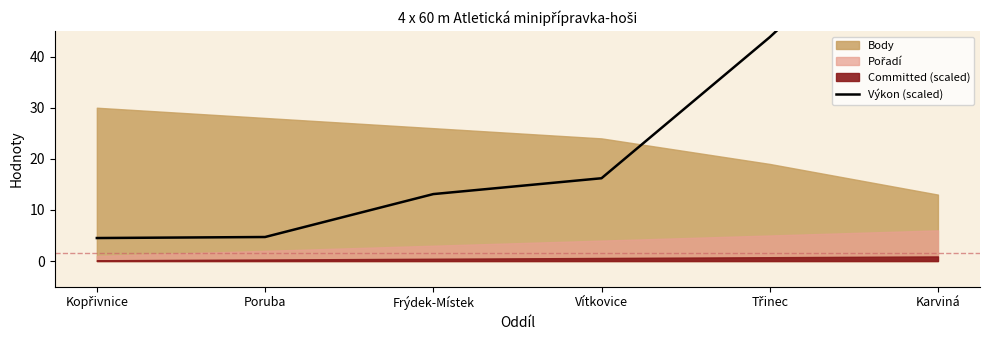

The value at Kopřivnice is 2.3. True or false?

False